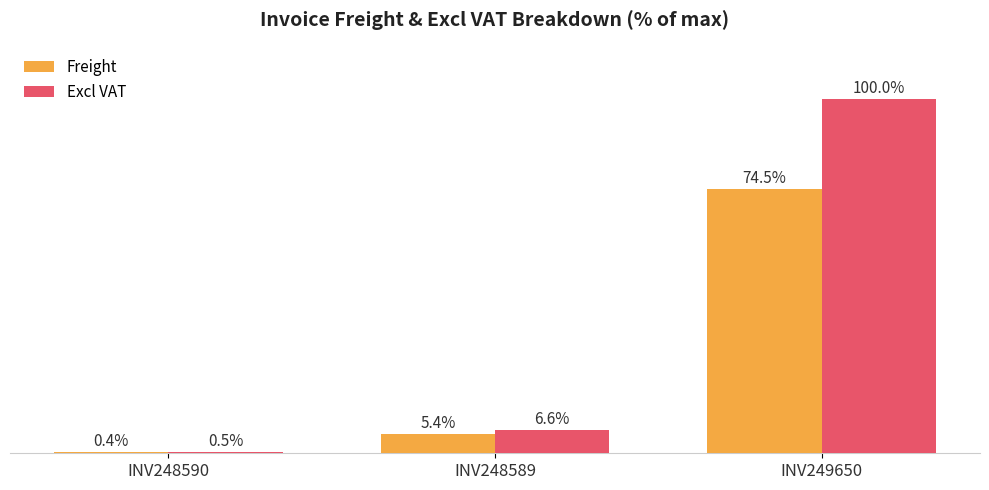

Does the chart contain any negative values?

No